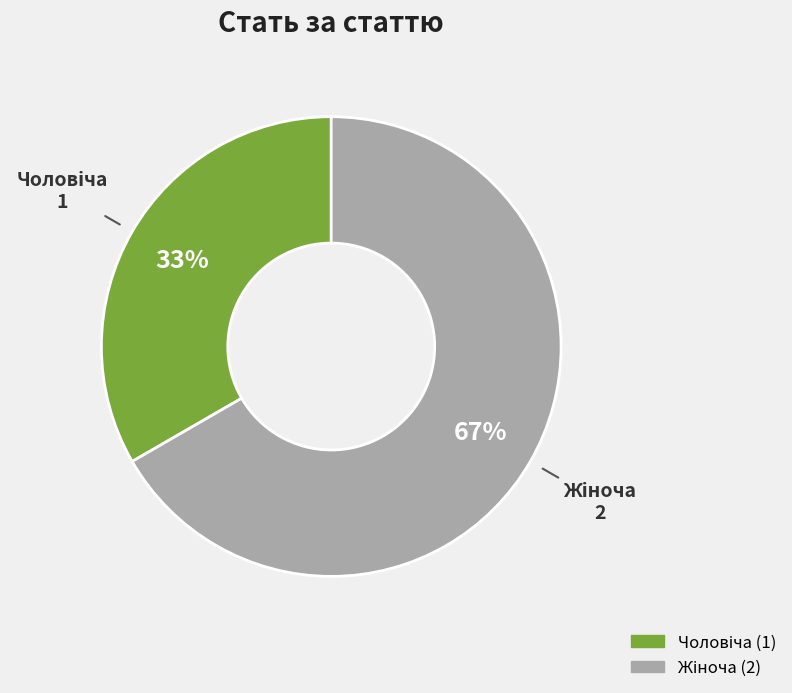

To the nearest percent, what is the average slice percentage?

50%